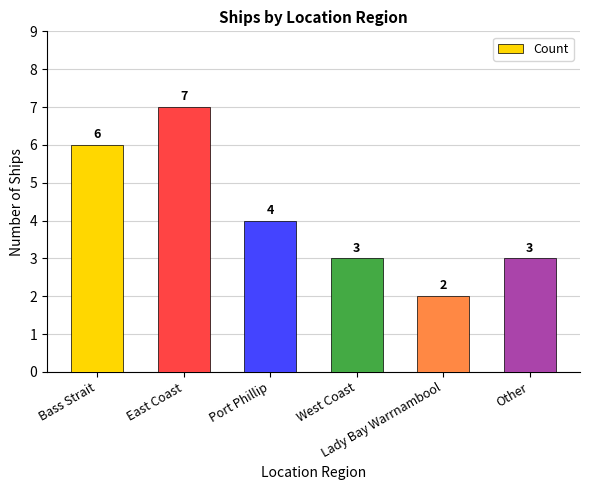

Reading right to left, list all the values displayed in this chart.

3	2	3	4	7	6